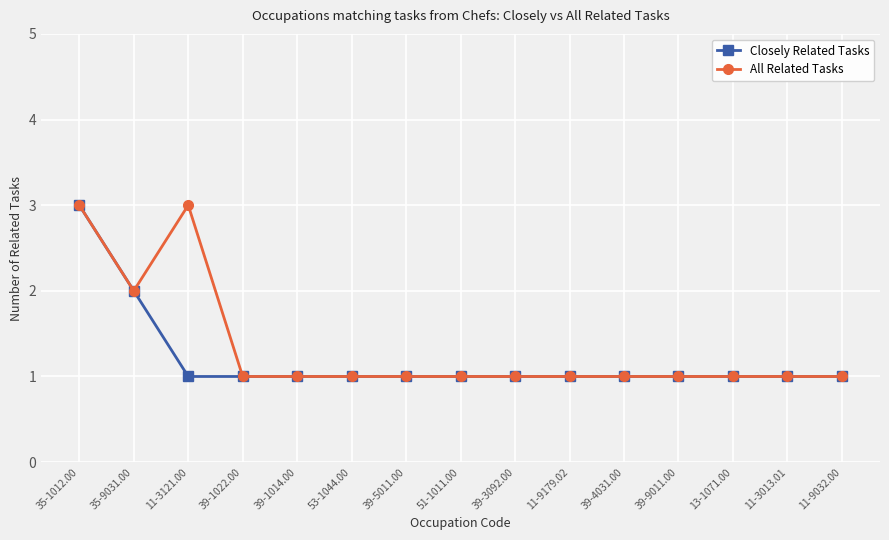

Reading left to right, what are all the values shown in this chart?

Closely Related Tasks: 3	2	1	1	1	1	1	1	1	1	1	1	1	1	1
All Related Tasks: 3	2	3	1	1	1	1	1	1	1	1	1	1	1	1